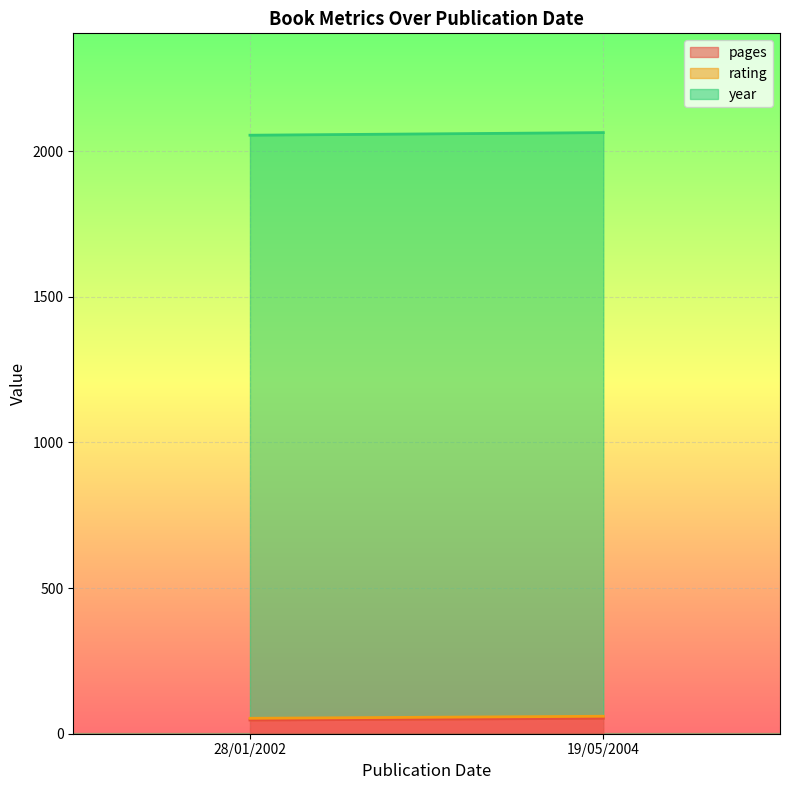

How many distinct data groups are displayed?

3